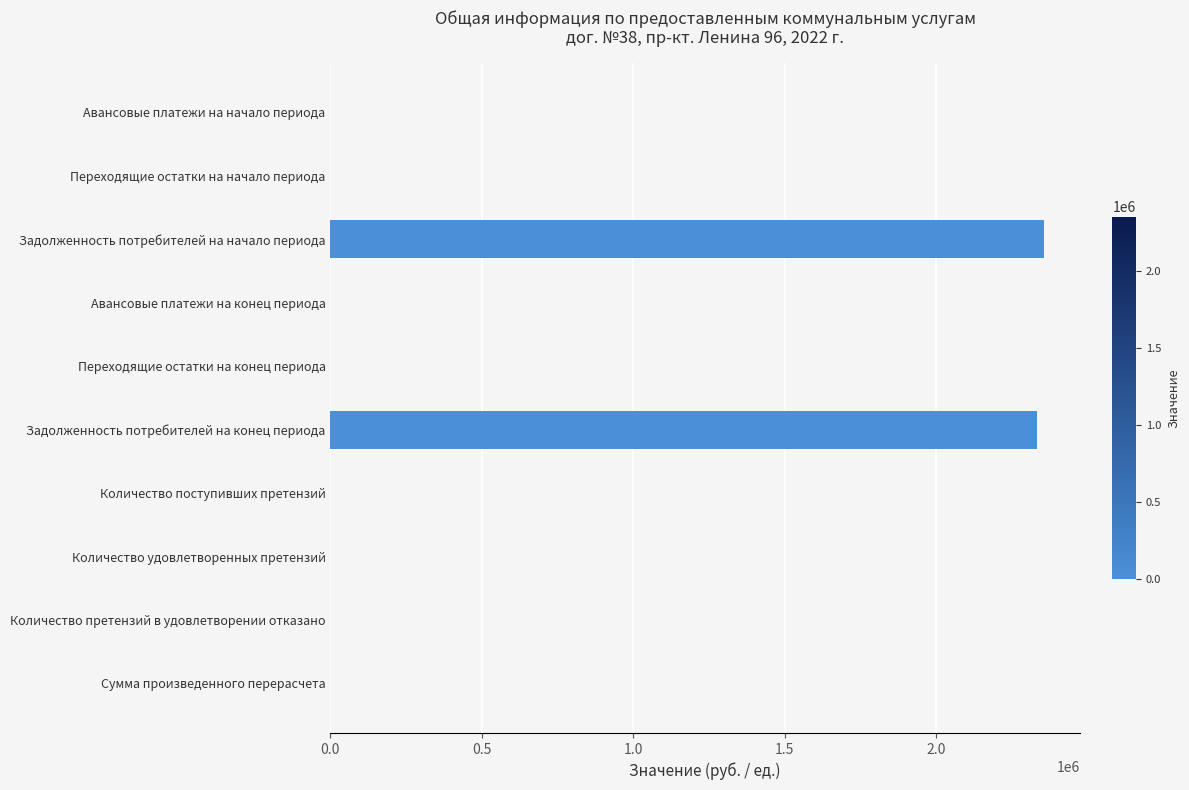

Is it true that the value at Переходящие остатки на начало периода is 982964.1?

False